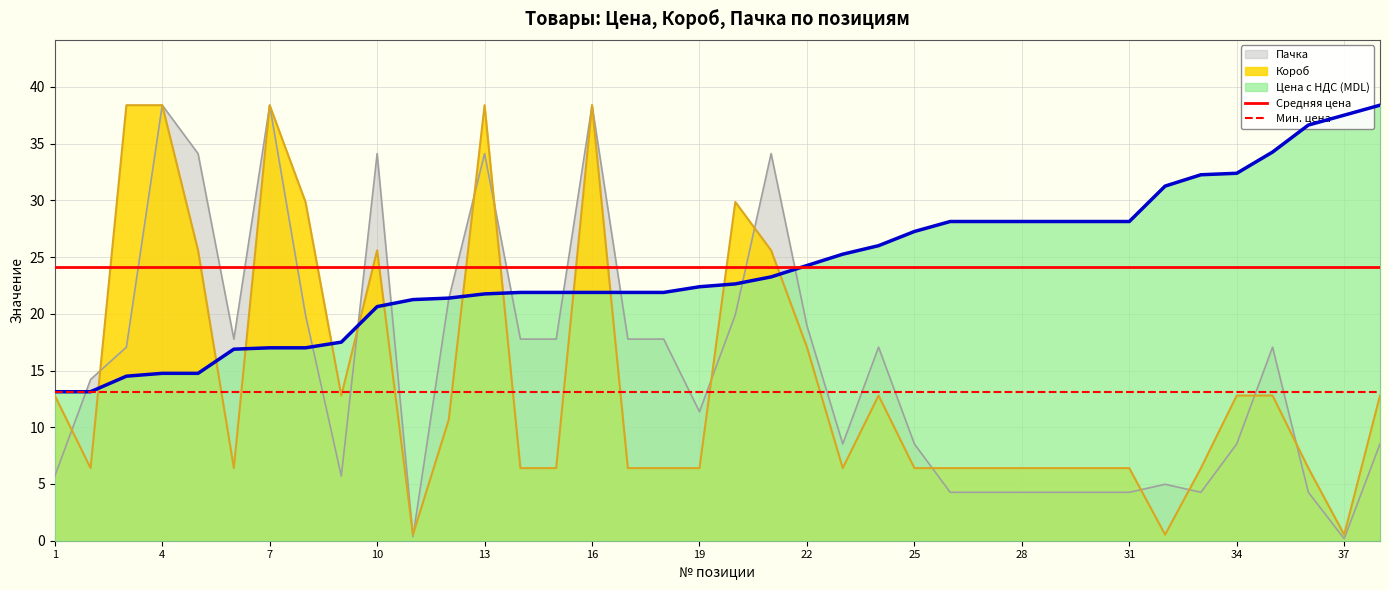

The value of Пачка at 1 is 3.6. True or false?

False